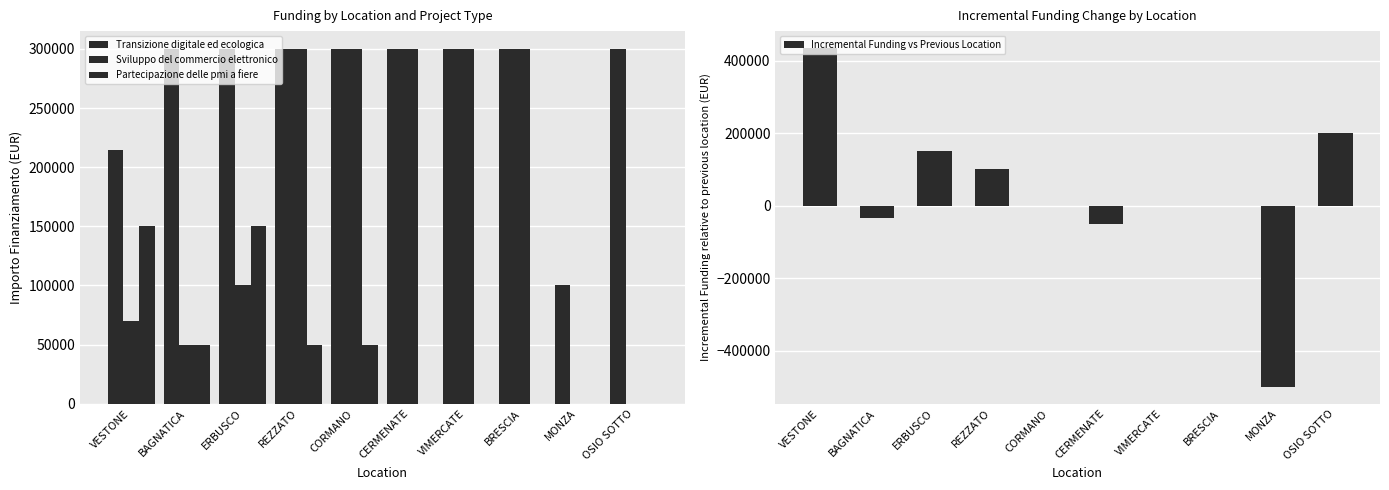

Is it true that Sviluppo del commercio elettronico equals 110101 at VIMERCATE?

False